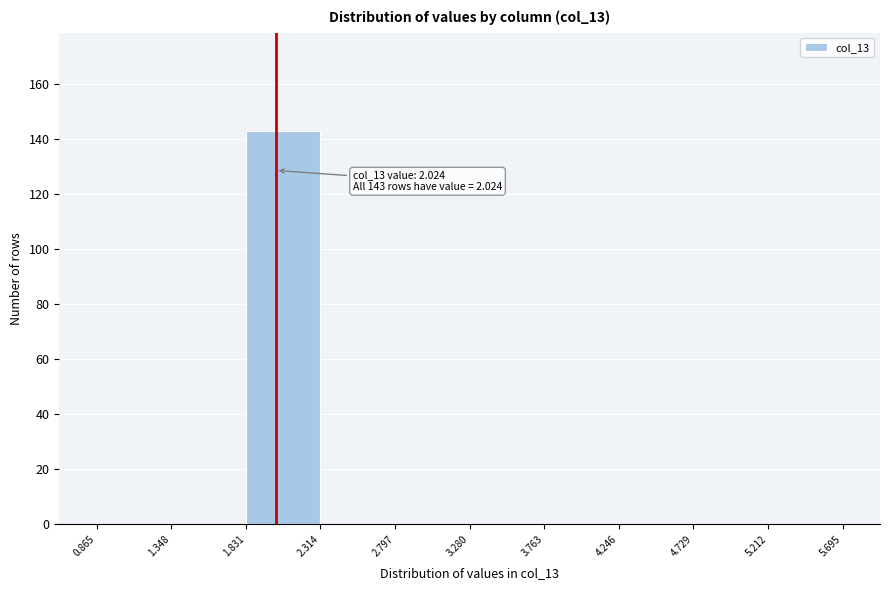

Which range on the x-axis has the tallest bar?

1.831 to 2.314